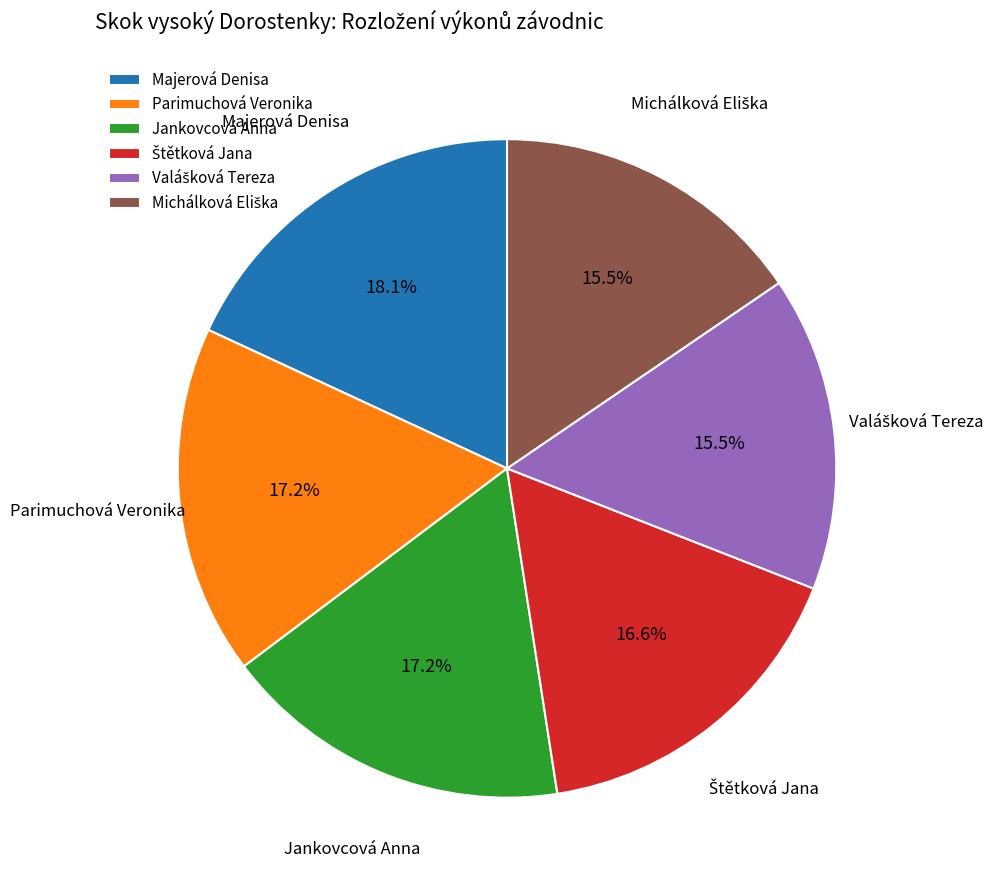

Is it true that Jankovcová Anna is 11% of the pie?

False